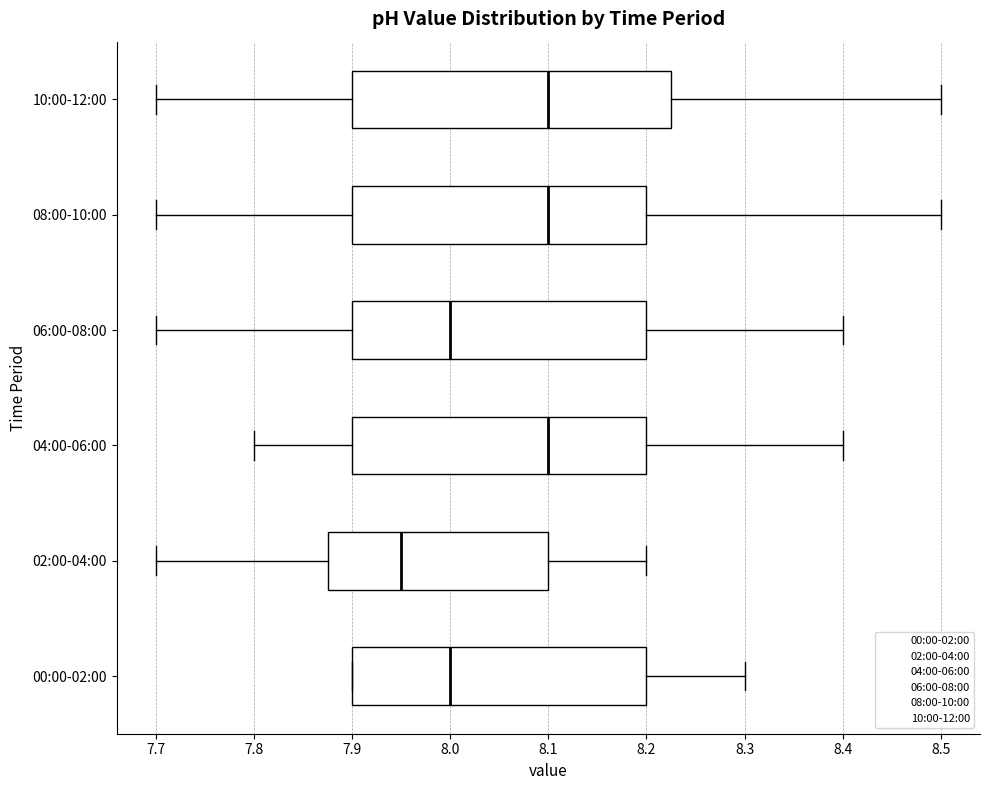

Reading bottom to top, transcribe this box plot: for each box, give where its median line is, the range the box spans, and where its two whiskers end, as read against the x-axis. The values are not printed on the chart, so give them approximately, as read against the axis.

00:00-02:00: median 8.00, box 7.90 to 8.20, whiskers 7.90 to 8.30
02:00-04:00: median 7.95, box 7.88 to 8.10, whiskers 7.70 to 8.20
04:00-06:00: median 8.10, box 7.90 to 8.20, whiskers 7.80 to 8.40
06:00-08:00: median 8.00, box 7.90 to 8.20, whiskers 7.70 to 8.40
08:00-10:00: median 8.10, box 7.90 to 8.20, whiskers 7.70 to 8.50
10:00-12:00: median 8.10, box 7.90 to 8.23, whiskers 7.70 to 8.50